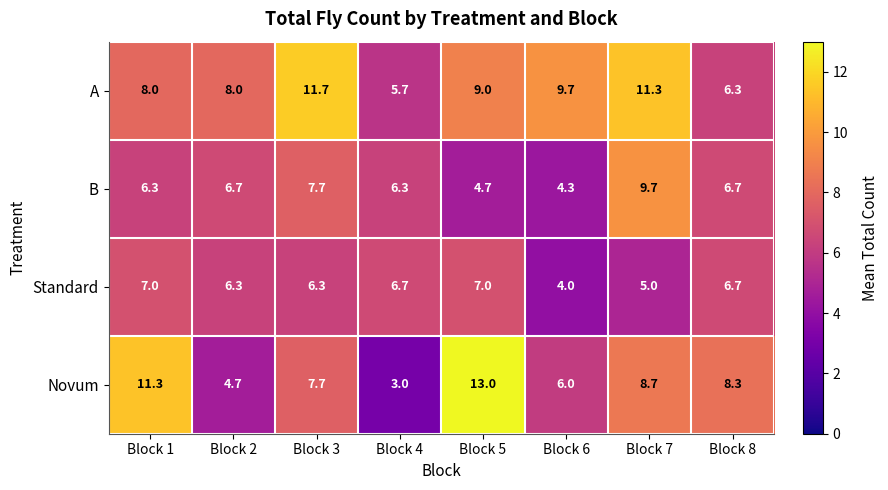

How many data points in A are less than 9?

4